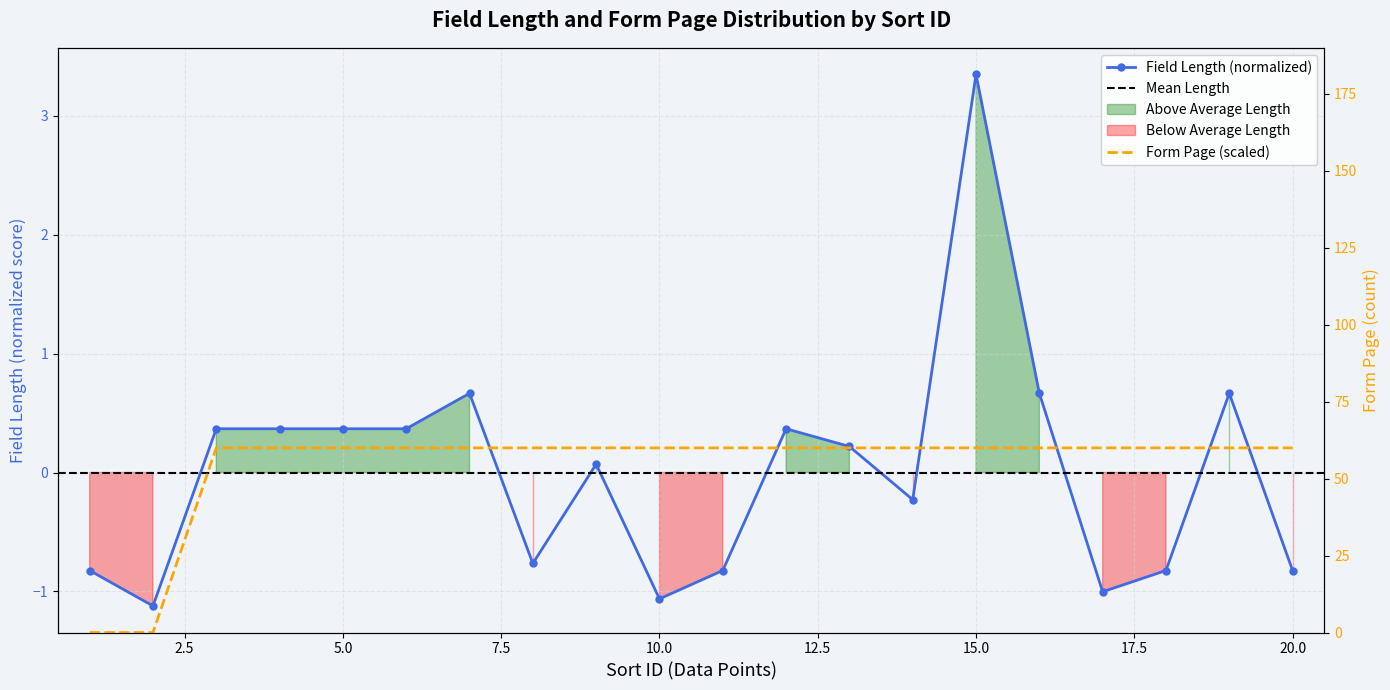

Is this an area chart (filled region under the line)?

No